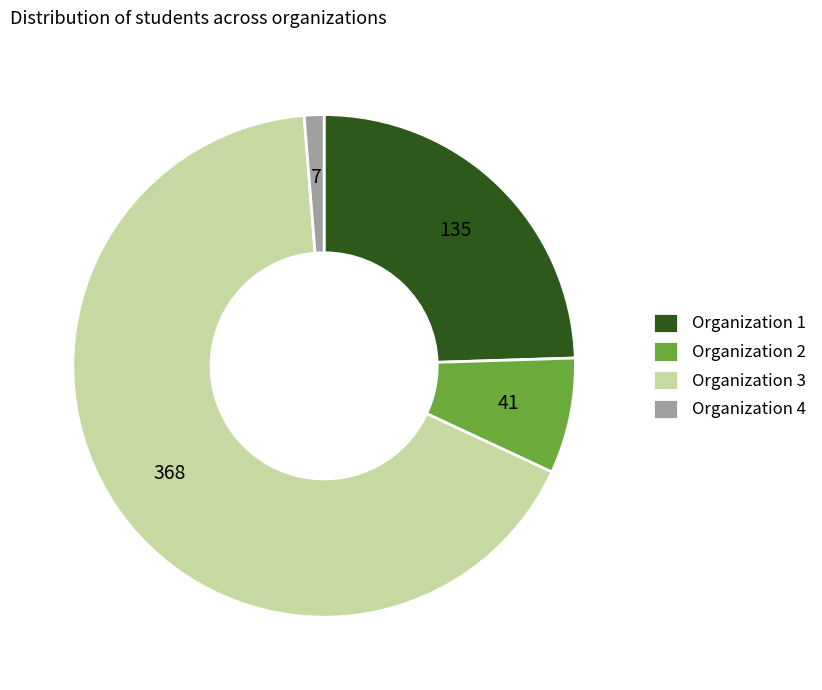

Which category has the smallest portion of the pie?

Organization 4